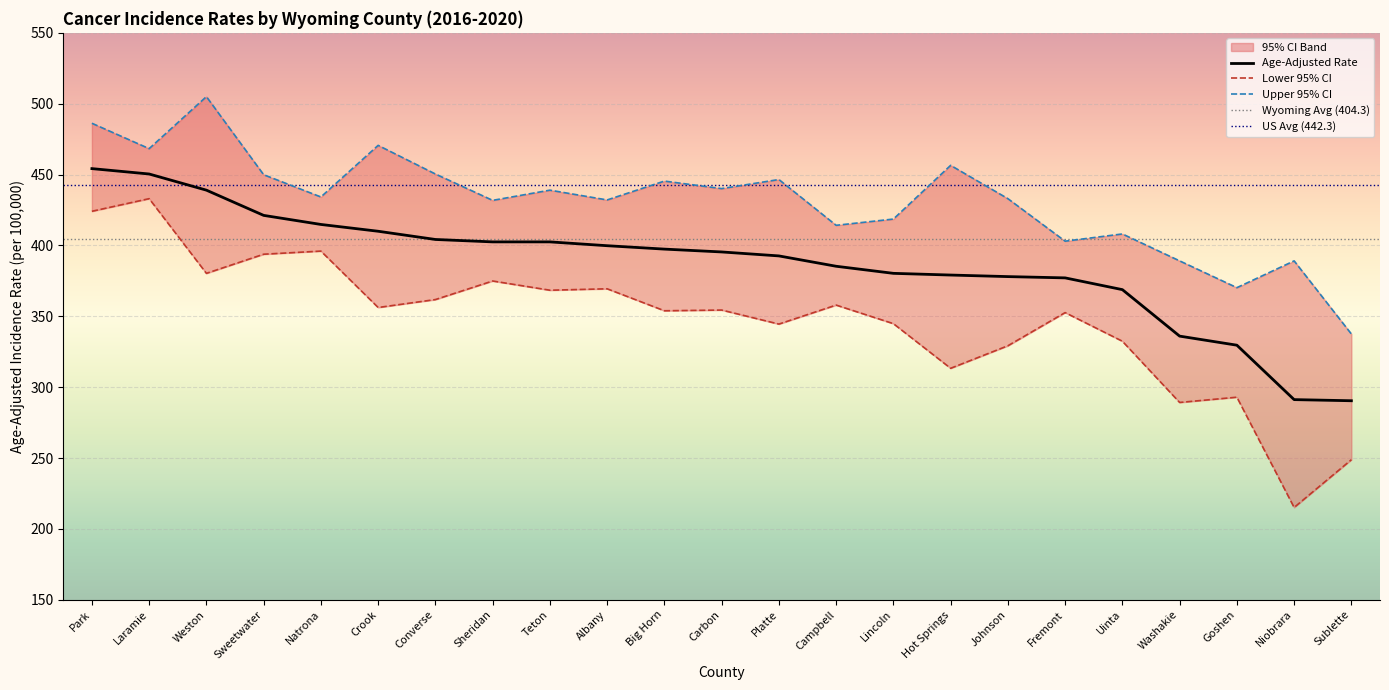

Which series has the largest range (max minus min)?

Lower 95% CI